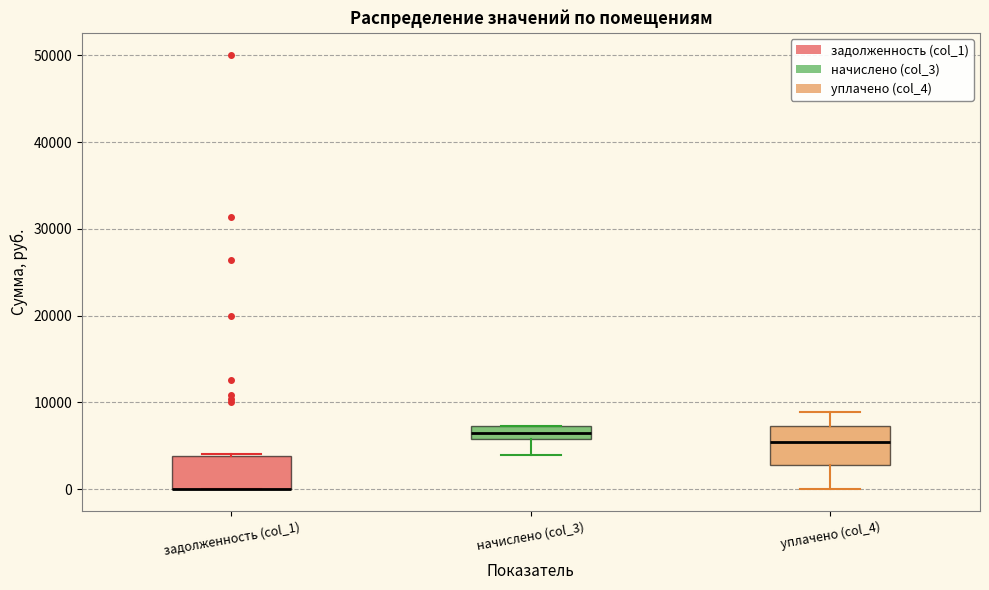

Reading left to right, transcribe this box plot: for each box, give where its median line is, the range the box spans, and where its two whiskers end, as read against the y-axis. The values are not printed on the chart, so give them approximately, as read against the axis.

задолженность (col_1): median 0 (drawn on the box's lower edge), box 0 to 4000, whiskers 0 to 4000
начислено (col_3): median 6000 (inside the box), box 6000 to 7000, whiskers 4000 to 7000
уплачено (col_4): median 5000, box 3000 to 7000, whiskers 0 to 9000